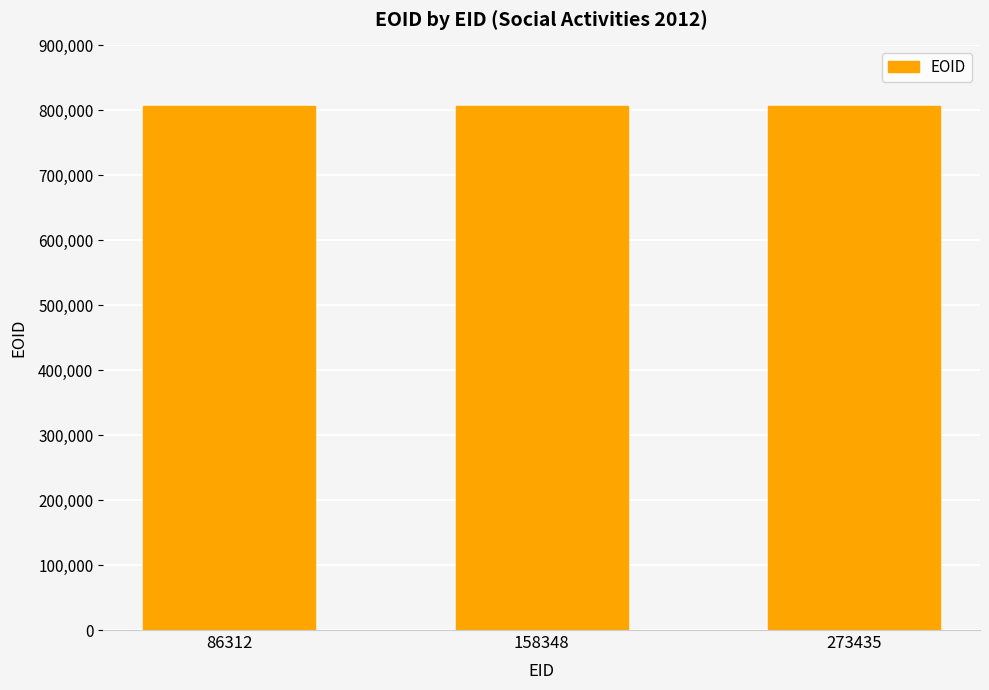

What is the ratio of the value at 273435 to the value at 158348?

1.0